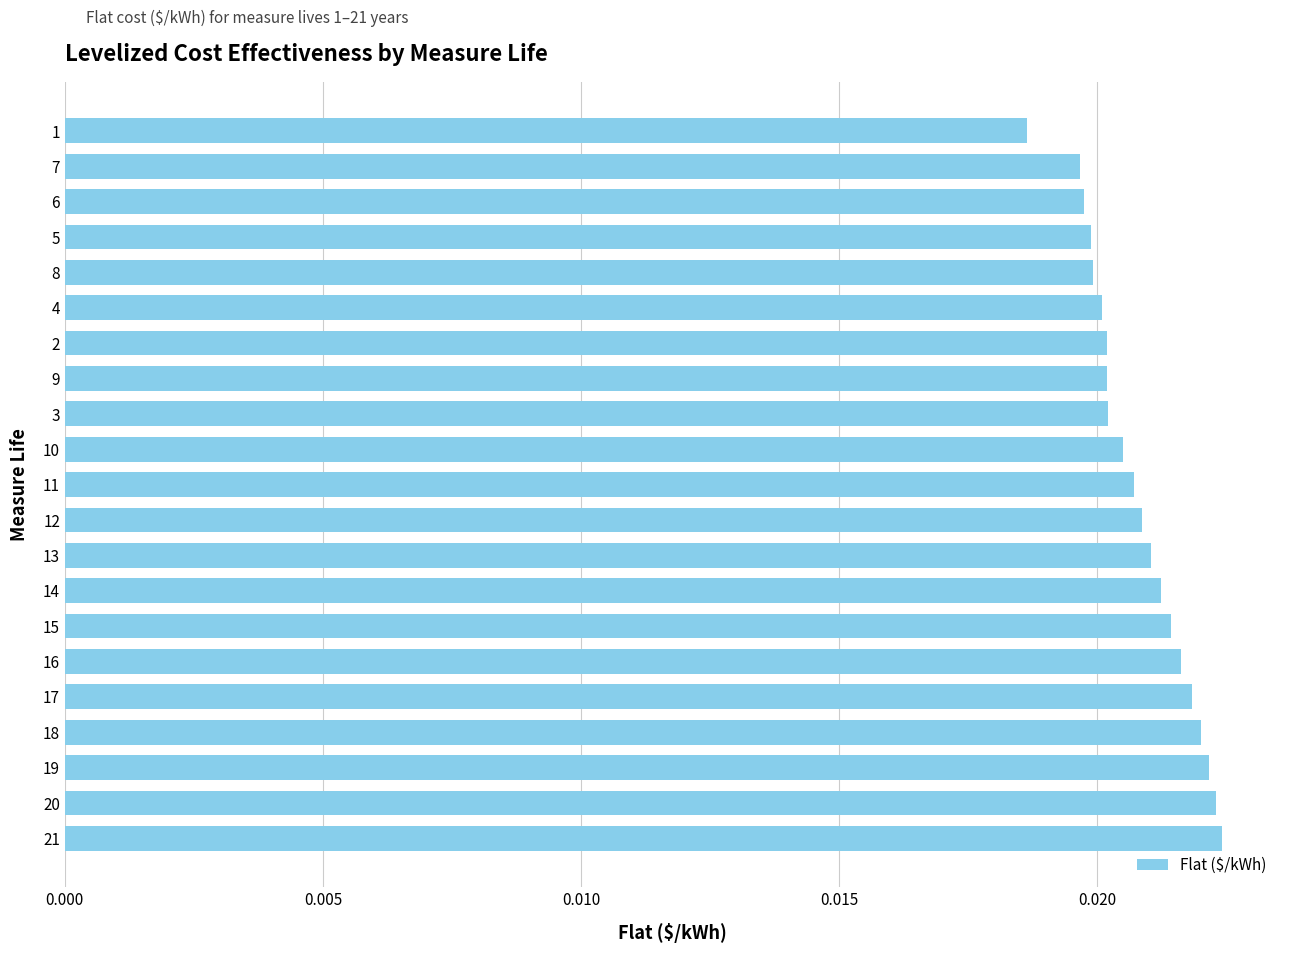

Between 18 and 7, which is larger?

18